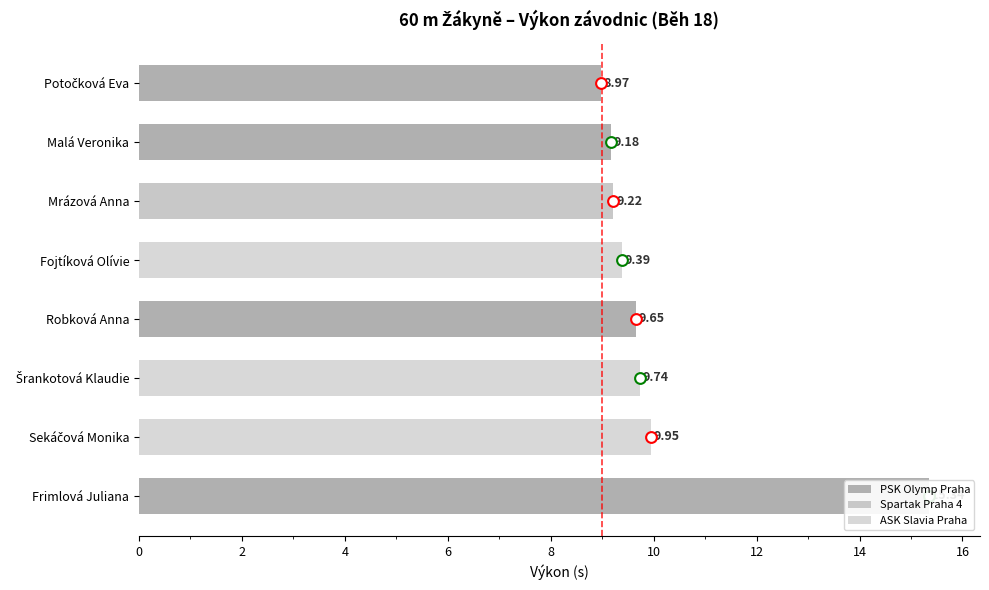

Which has a higher value, Frimlová Juliana or Sekáčová Monika?

Frimlová Juliana